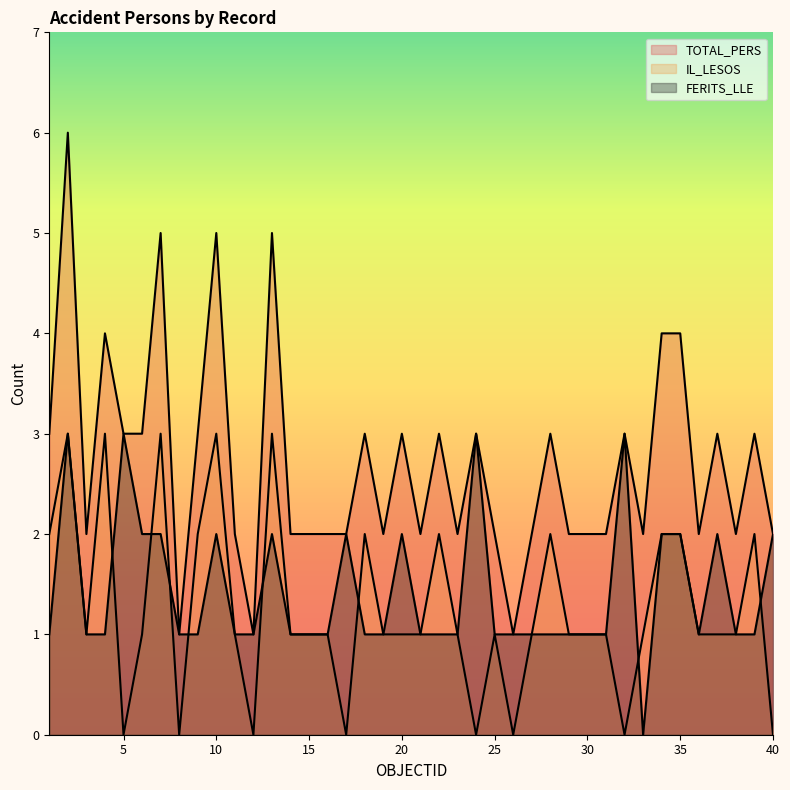

At how many categories does at least one series exceed 4?

4